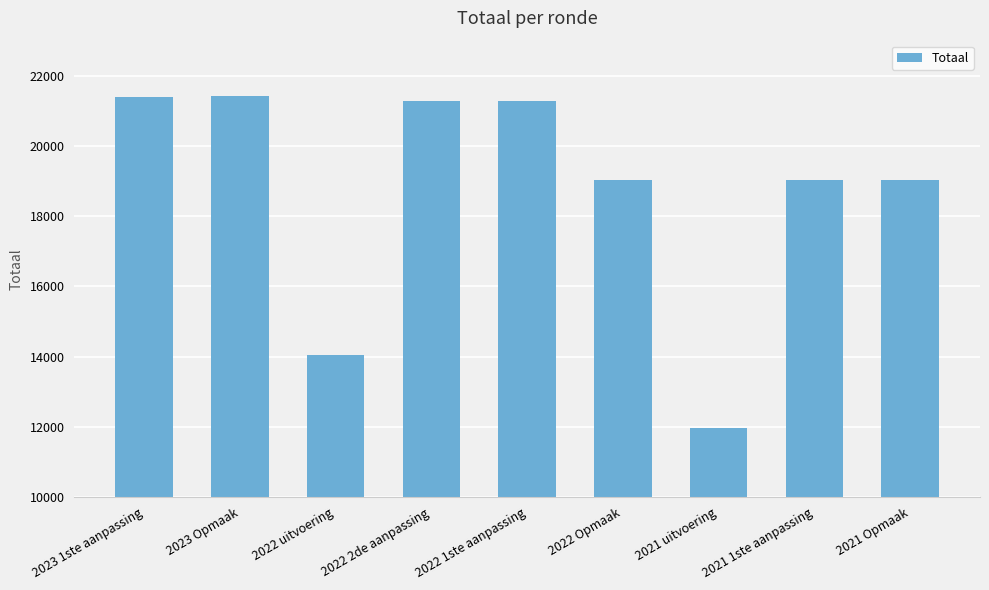

What is the ratio of the value at 2021 1ste aanpassing to the value at 2023 1ste aanpassing?

0.9